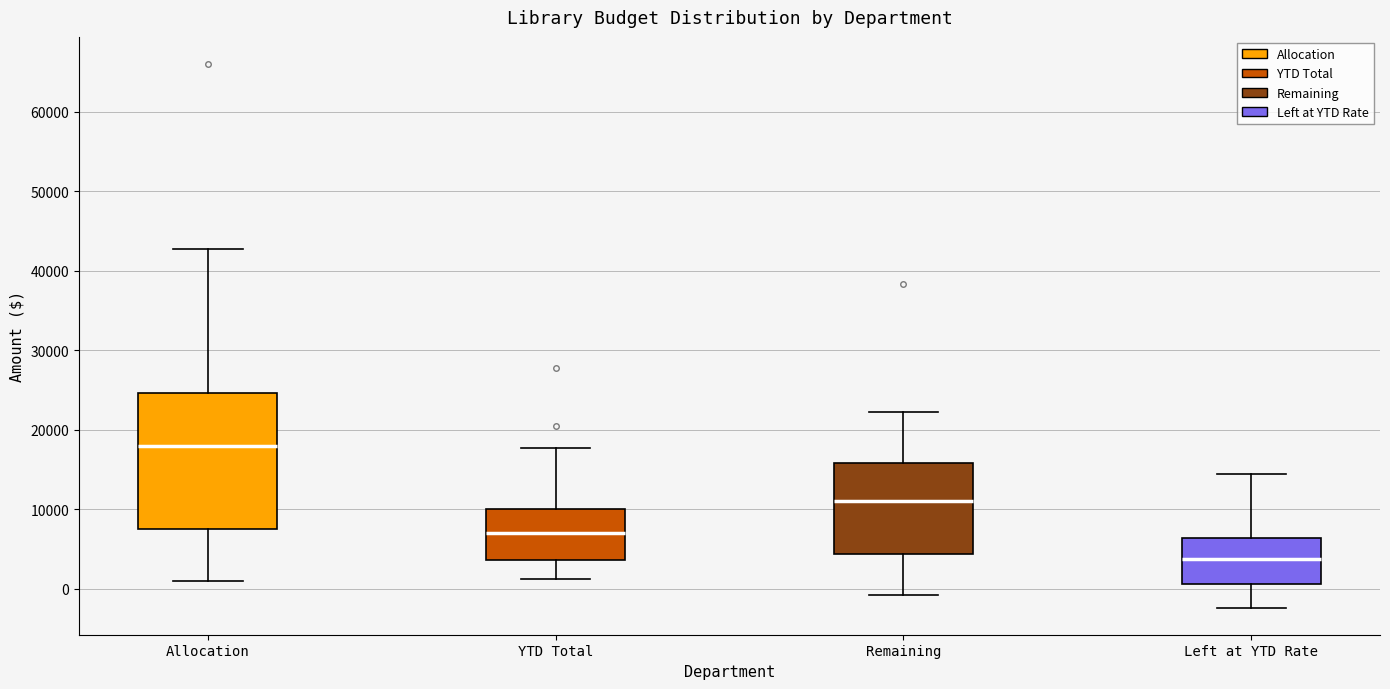

Comparing the boxes themselves (not the whiskers), which one is the tallest?

Allocation